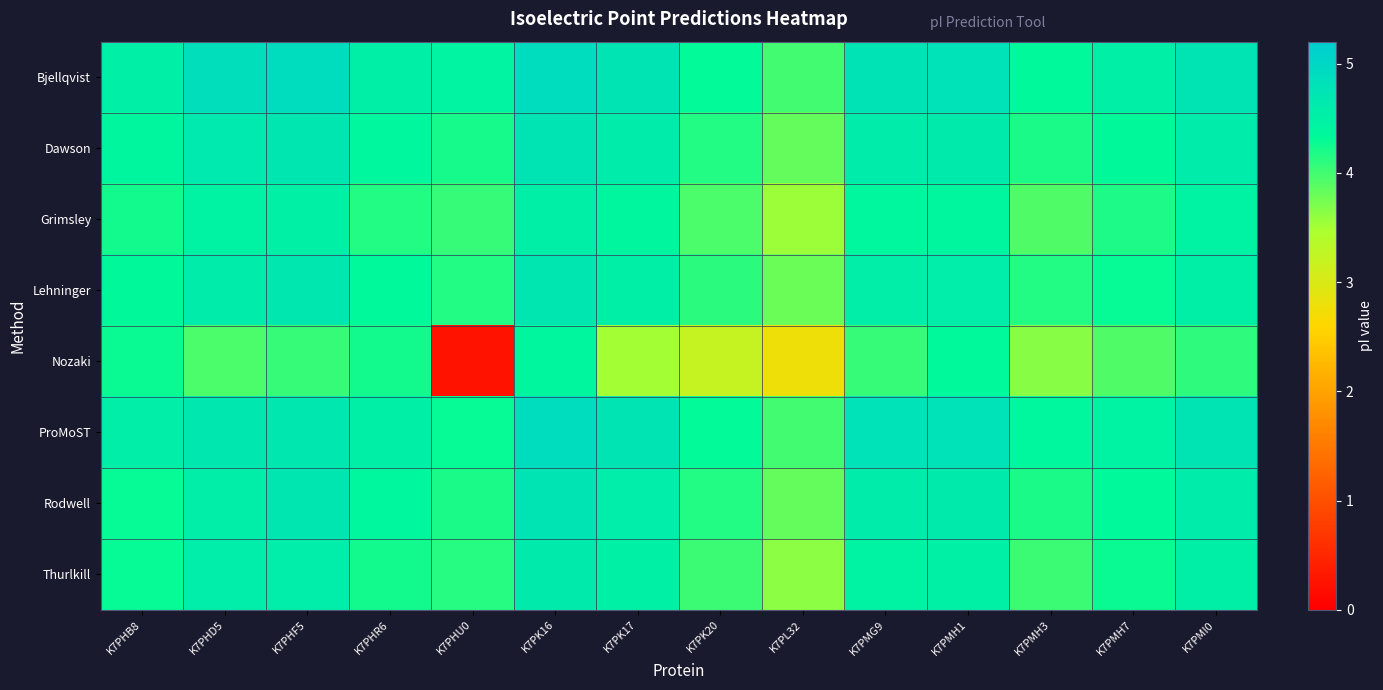

Which series has the largest total across all categories?

Bjellqvist